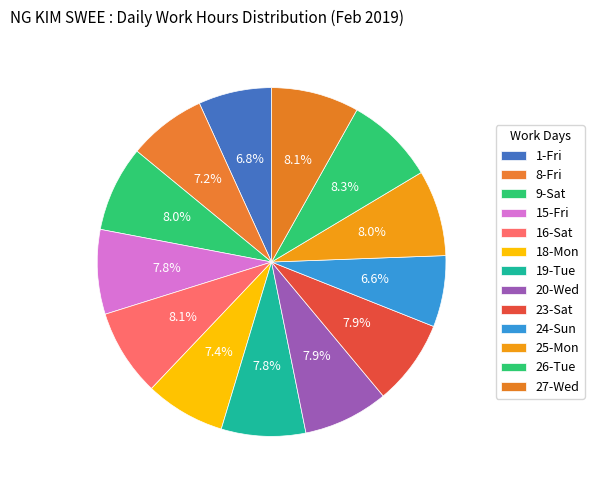

True or false: 23-Sat accounts for 1% of the total.

False